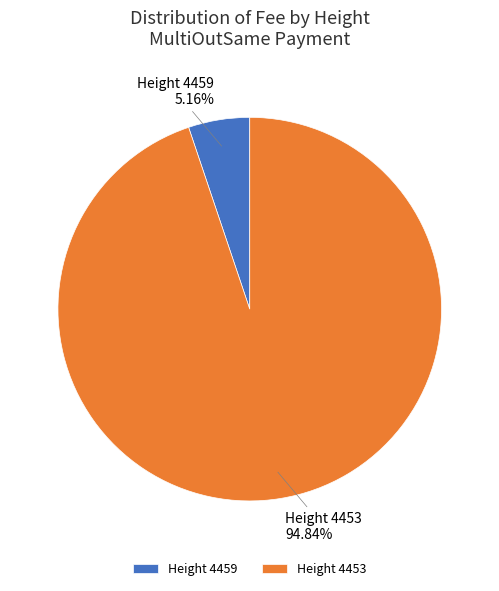

What is the smallest slice in the pie chart?

Height 4459